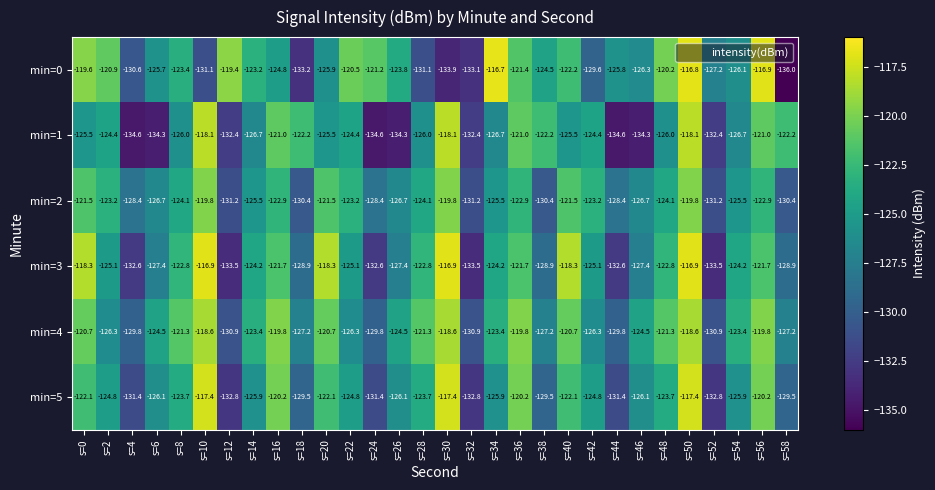

List the series in order of their peak value, highest first.

min=0, min=3, min=5, min=1, min=4, min=2